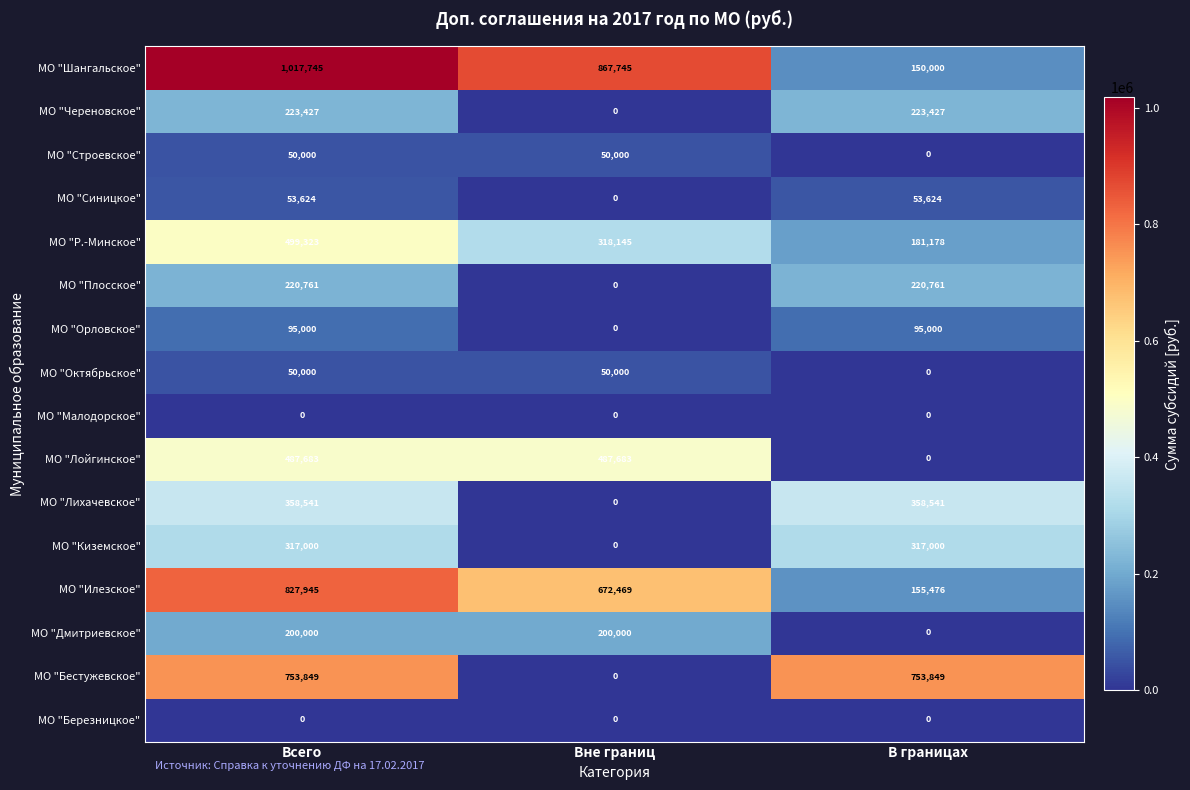

True or false: МО "Бестужевское" has a value of 332033 at Всего.

False